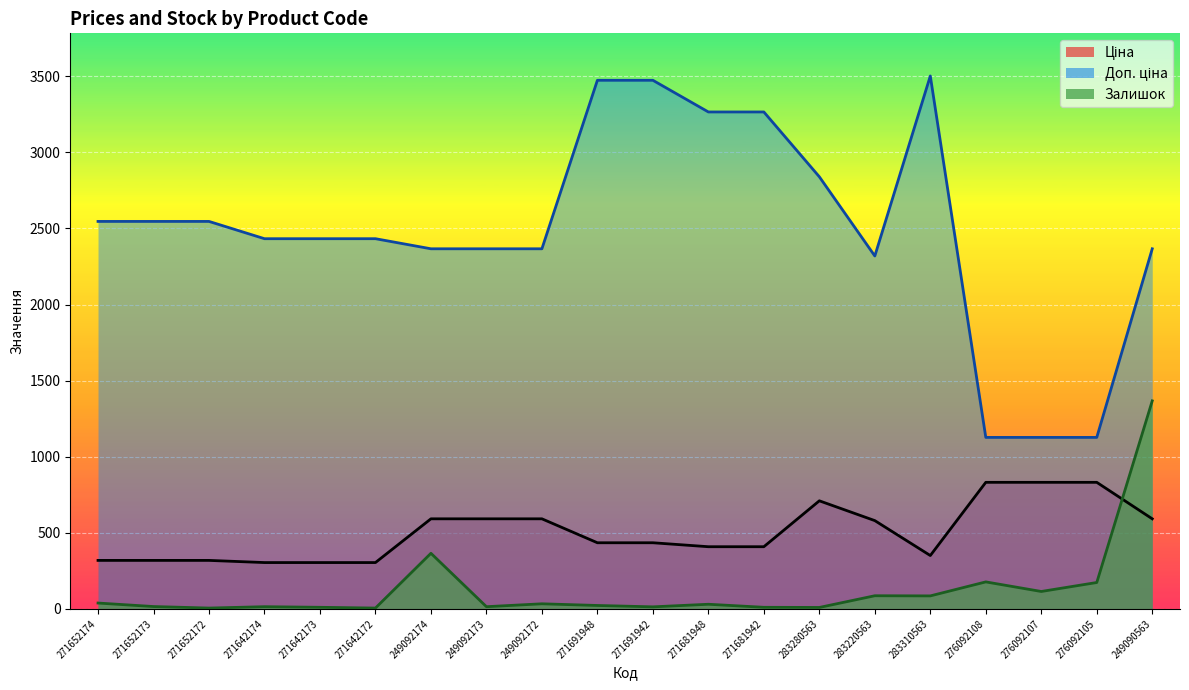

Which series ends up on top after the final intersection of Ціна and Залишок?

Залишок